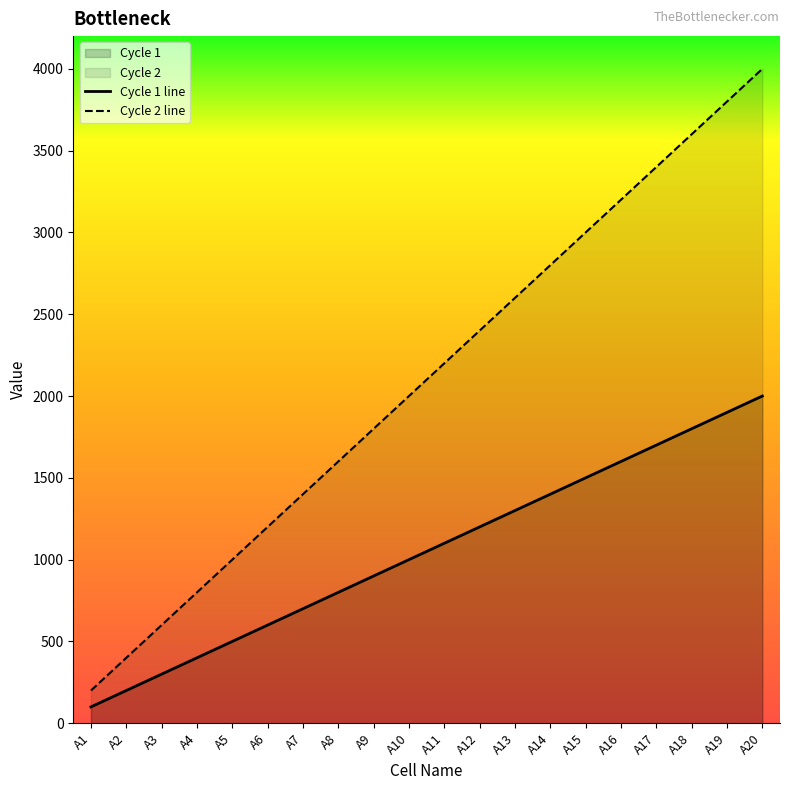

Which series changed the most between A5 and A15?

Cycle 2 line